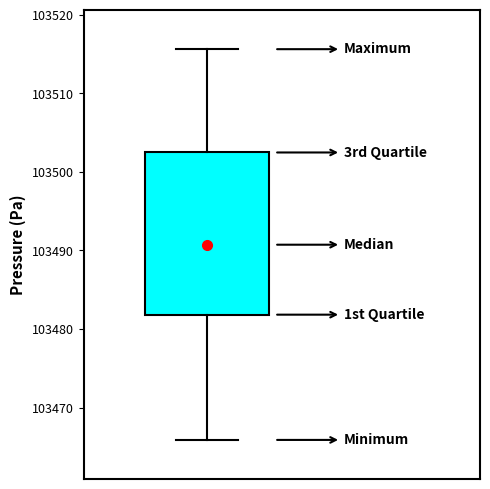

Read this box plot against the y-axis: the position of the median line, the range covered by the box, and the ends of both whiskers. The values are not printed on the chart, so give them approximately, as read against the axis.

median 103491, box 103482 to 103502, whiskers 103466 to 103516